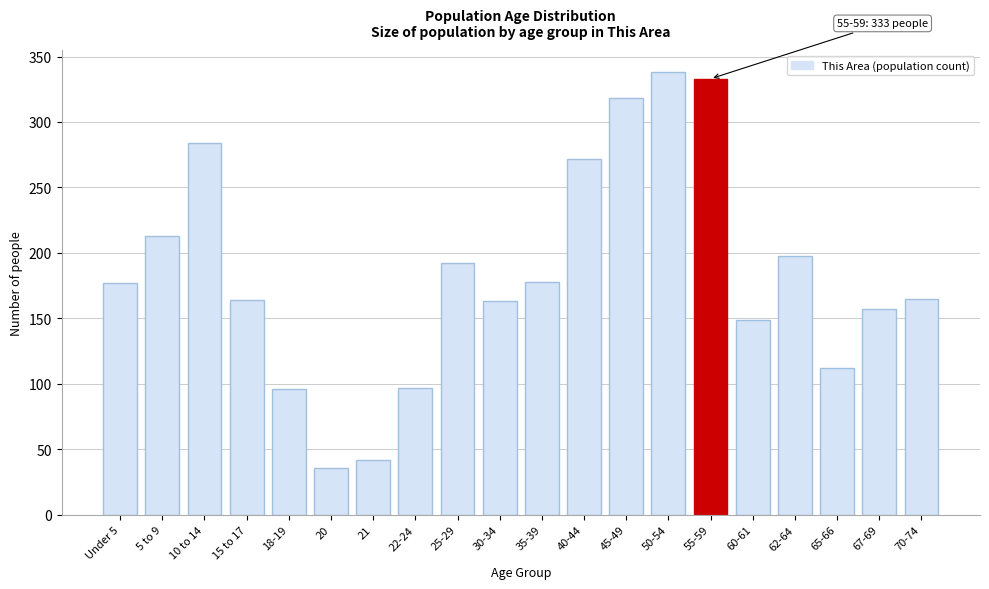

What position from the right is 22-24?

13